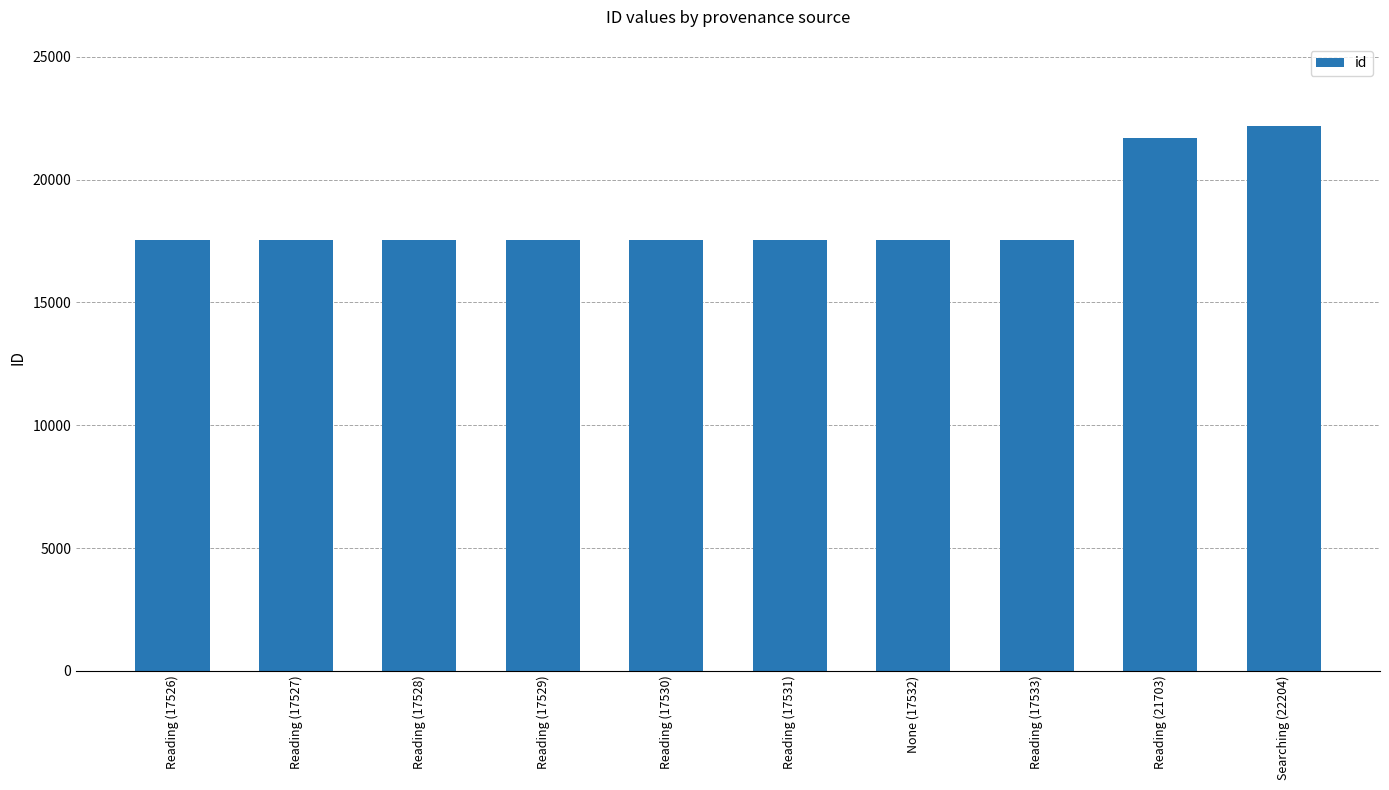

The chart shows a value of 5737 at Reading (17531). True or false?

False